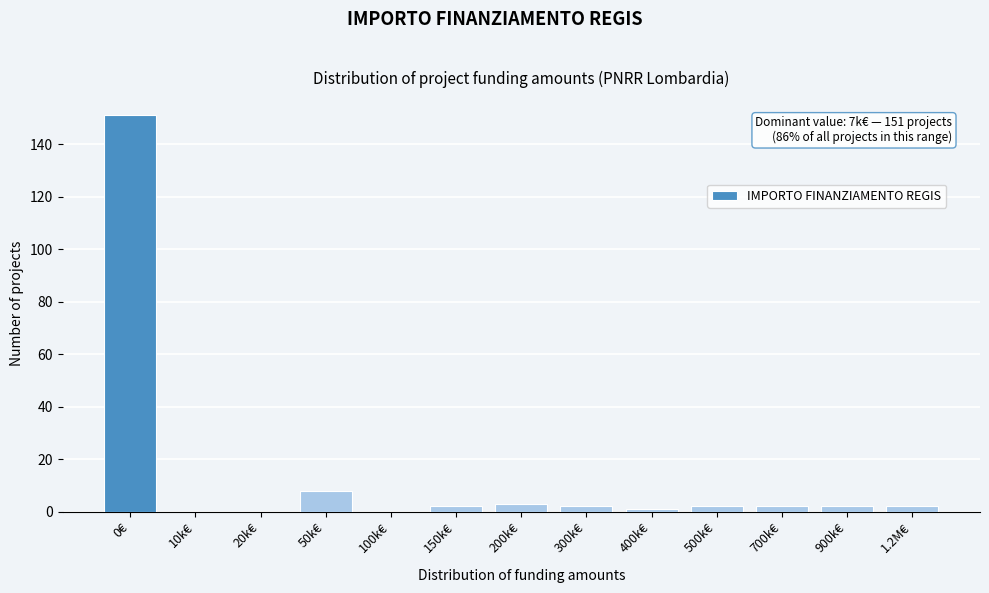

Reading left to right, what are all the values shown in this chart?

0€=151	10k€=0	20k€=0	50k€=8	100k€=0	150k€=2	200k€=3	300k€=2	400k€=1	500k€=2	700k€=2	900k€=2	1.2M€=2